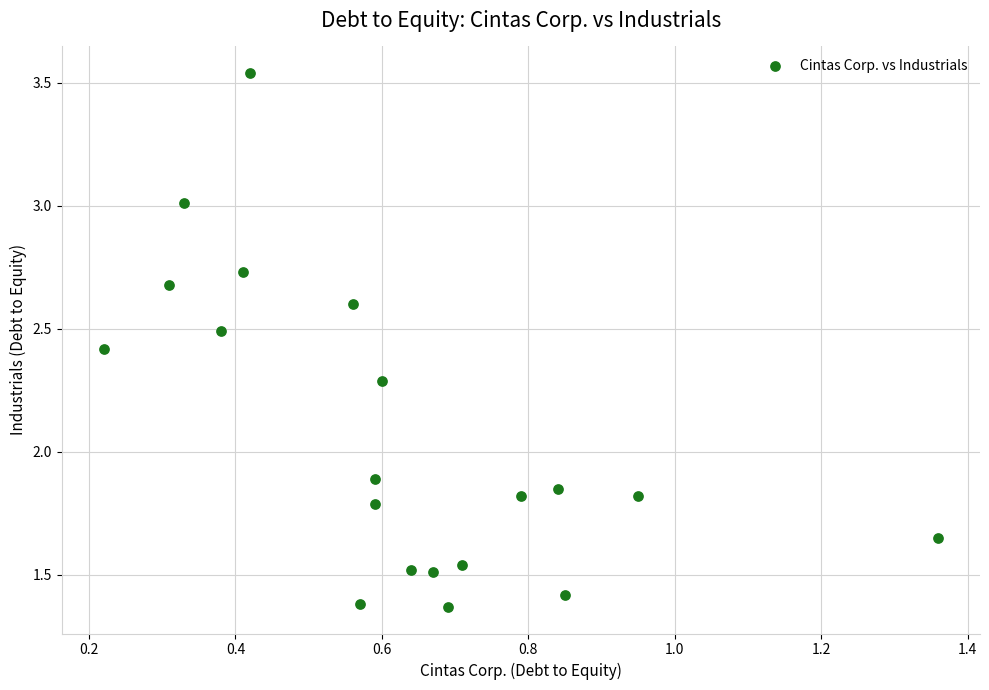

What is the range of X values (max minus min)?

1.1